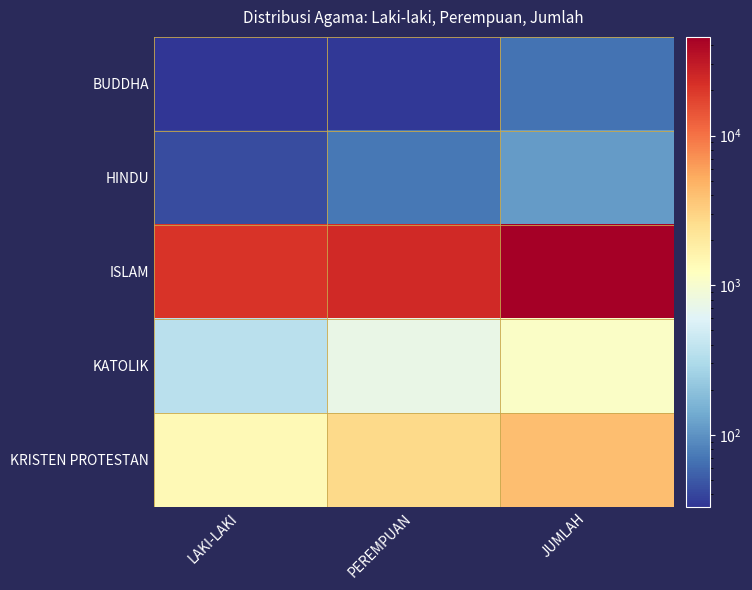

Rank the series at JUMLAH from highest to lowest value.

ISLAM, KRISTEN PROTESTAN, KATOLIK, HINDU, BUDDHA